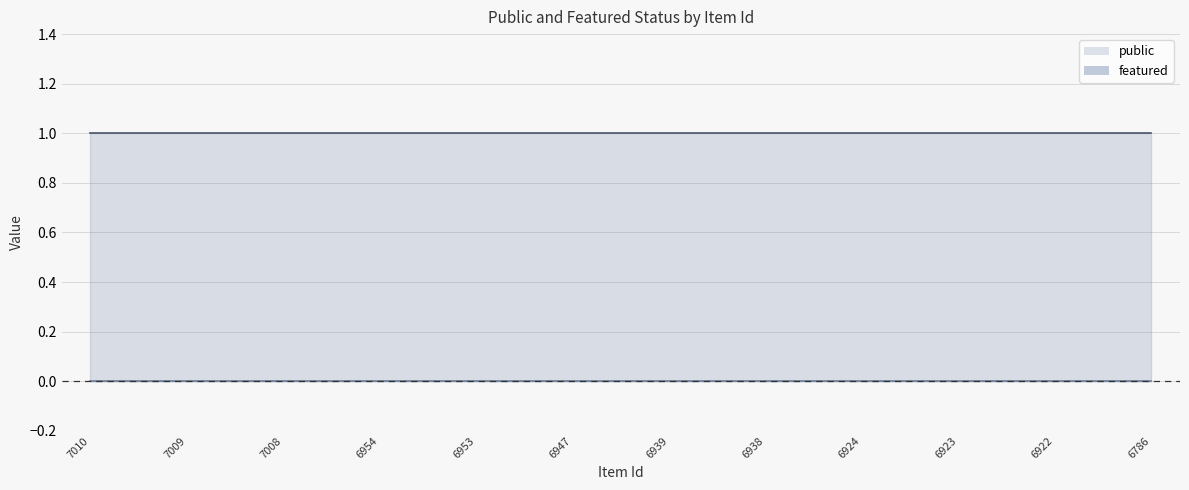

The value of public at 6954 is 2. True or false?

False